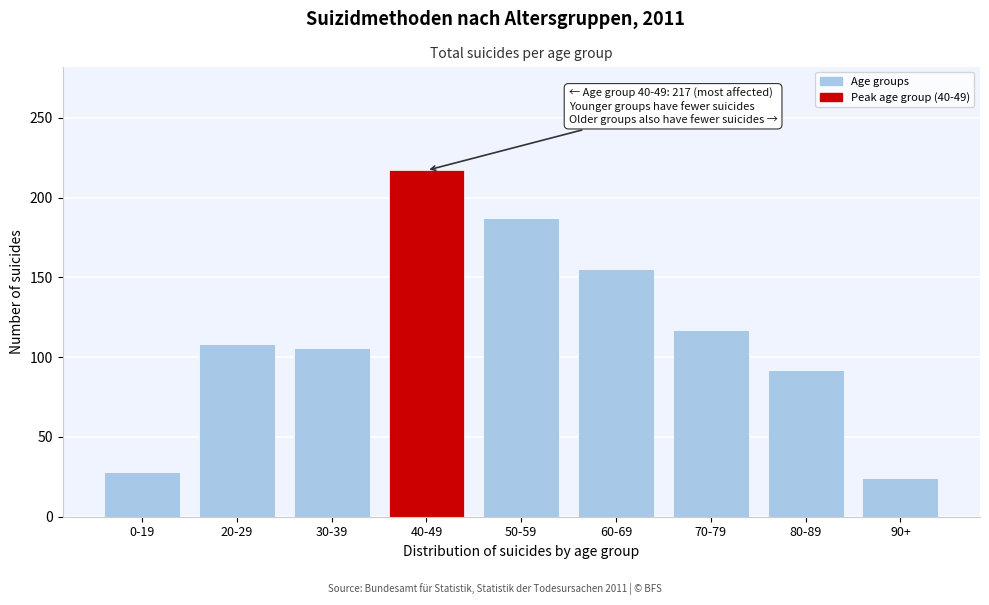

Reading right to left, what are all the values shown in this chart?

90+=24	80-89=92	70-79=117	60-69=155	50-59=187	40-49=217	30-39=106	20-29=108	0-19=28